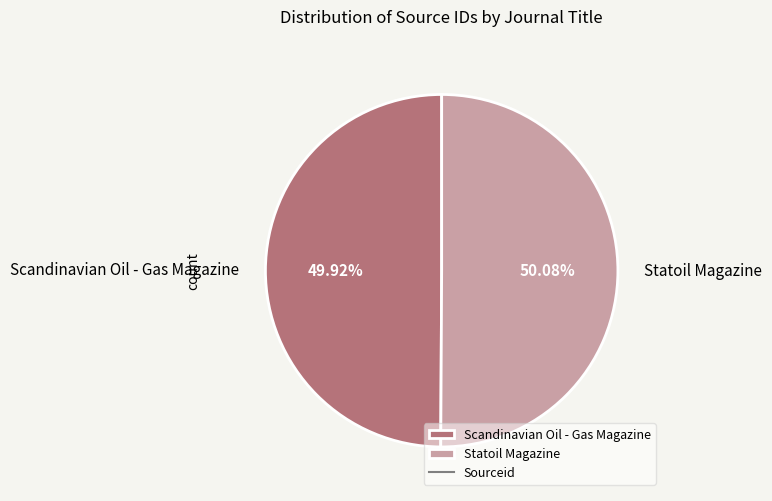

Count the number of slices in the pie.

2